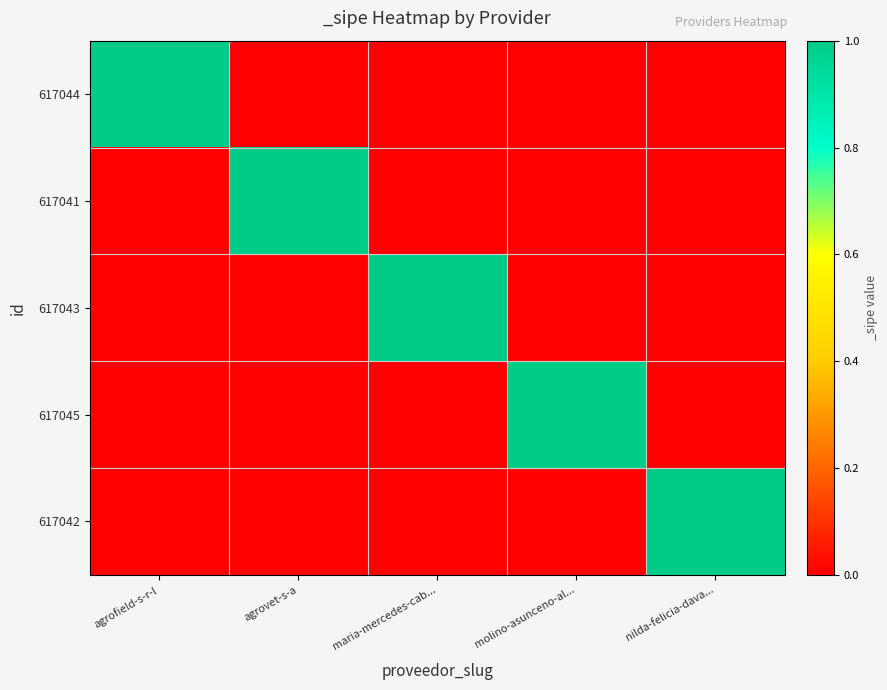

Reading left to right, transcribe all the data shown in this chart.

617044: agrofield-s-r-l=1	agrovet-s-a=0	maria-mercedes-cab...=0	molino-asunceno-al...=0	nilda-felicia-dava...=0
617041: agrofield-s-r-l=0	agrovet-s-a=1	maria-mercedes-cab...=0	molino-asunceno-al...=0	nilda-felicia-dava...=0
617043: agrofield-s-r-l=0	agrovet-s-a=0	maria-mercedes-cab...=1	molino-asunceno-al...=0	nilda-felicia-dava...=0
617045: agrofield-s-r-l=0	agrovet-s-a=0	maria-mercedes-cab...=0	molino-asunceno-al...=1	nilda-felicia-dava...=0
617042: agrofield-s-r-l=0	agrovet-s-a=0	maria-mercedes-cab...=0	molino-asunceno-al...=0	nilda-felicia-dava...=1